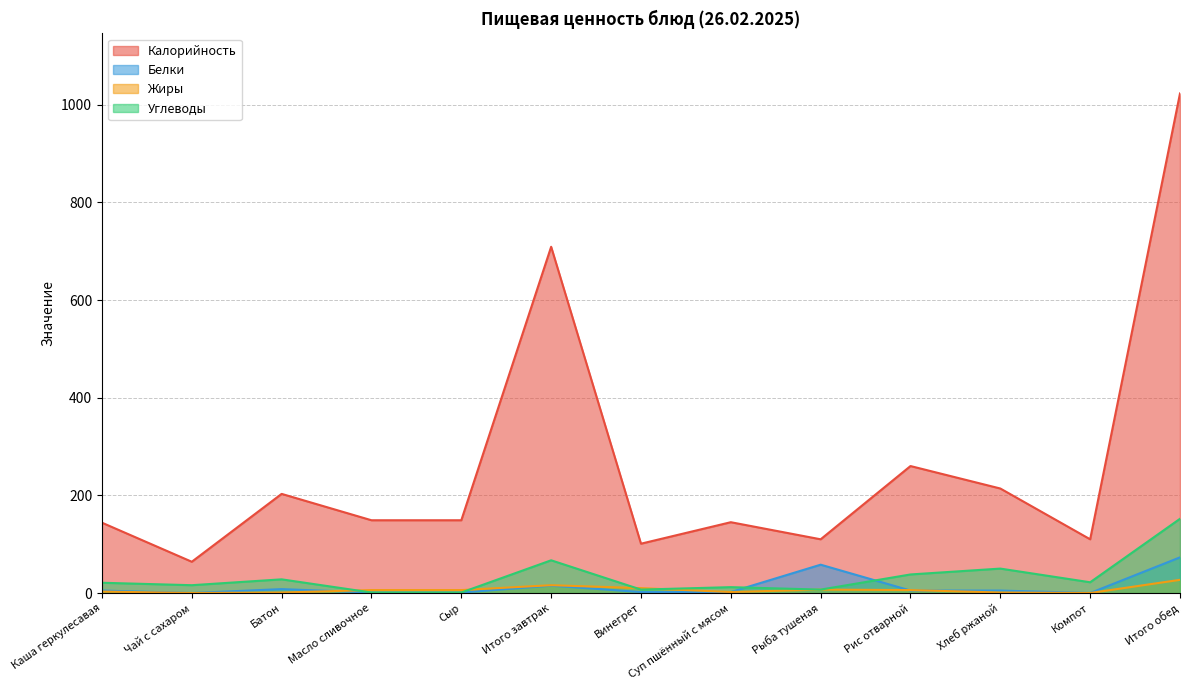

Where is the first local maximum for Белки?

Батон